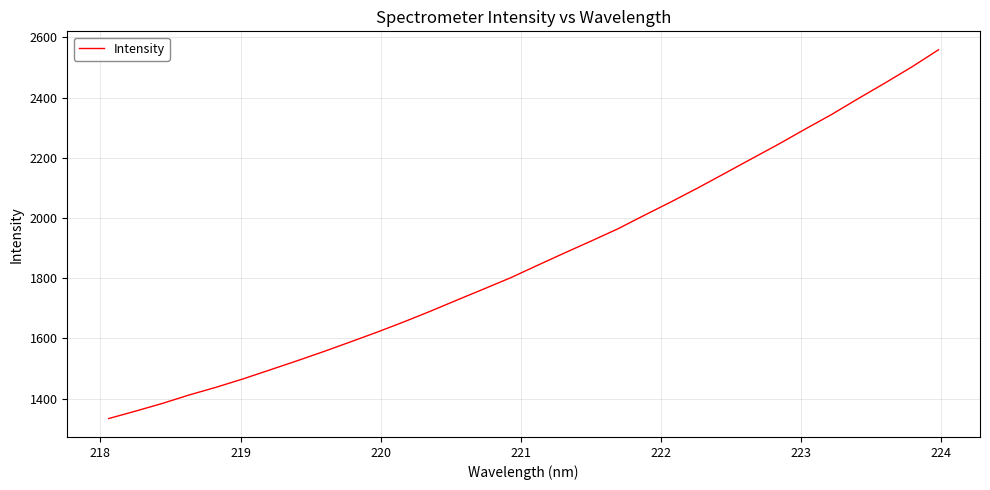

What is the difference between the maximum and minimum values?

1224.8